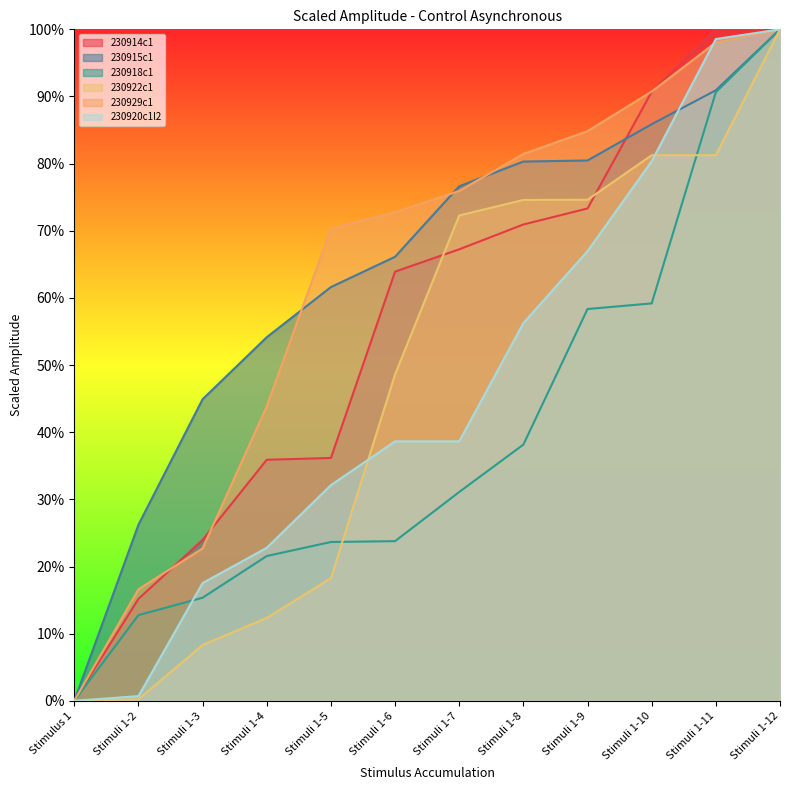

List the series in order of their peak value, highest first.

230914c1, 230915c1, 230918c1, 230922c1, 230929c1, 230920c1l2